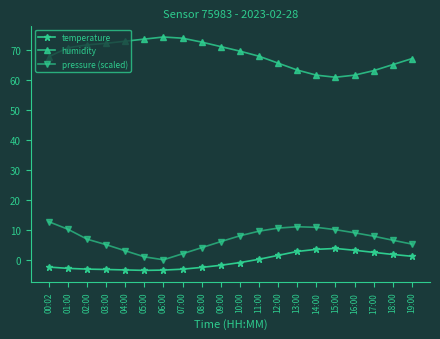

How many data points does each series have?

20